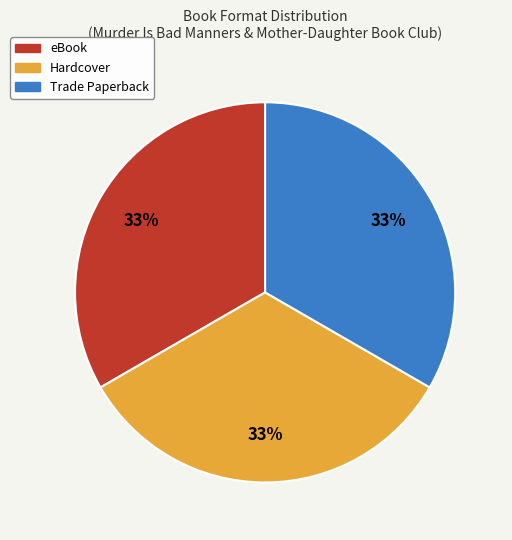

Does any single category account for the majority?

No